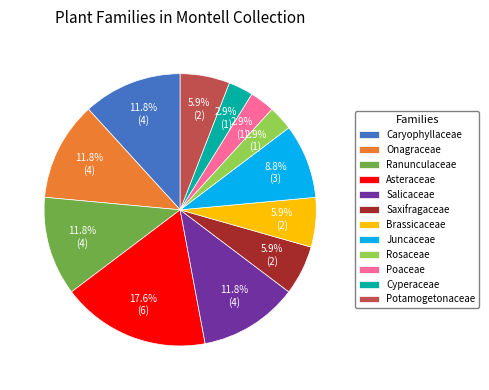

How much of the chart is everything except Caryophyllaceae?

88.2%